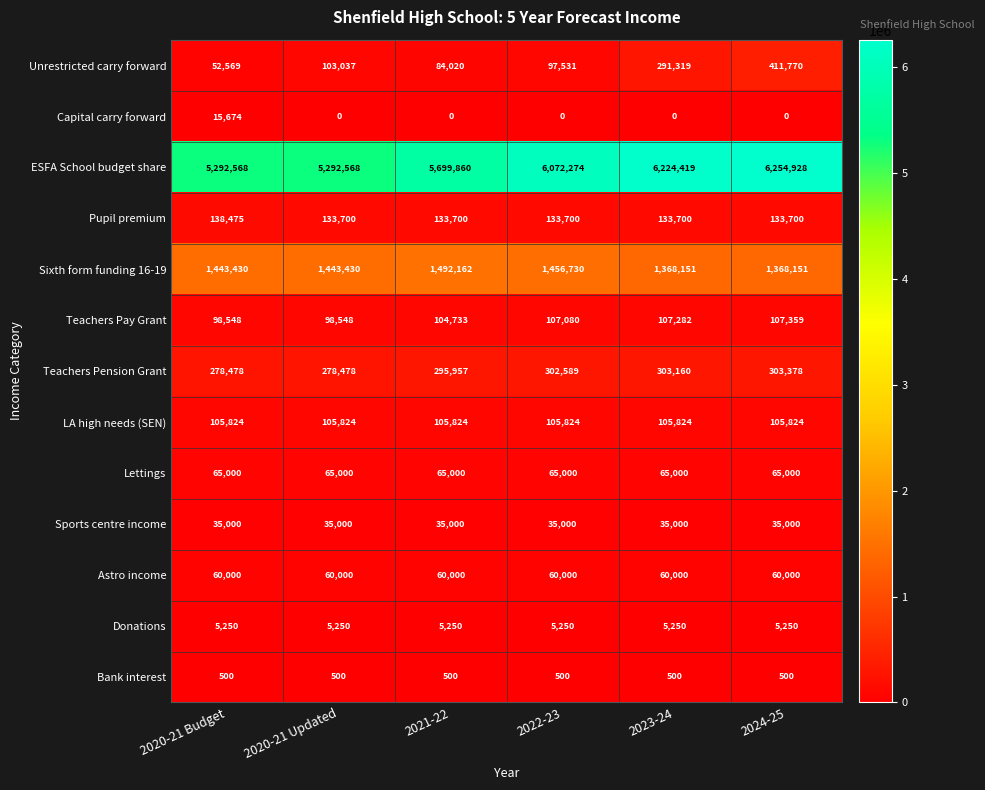

The Teachers Pension Grant series shows 389299 at 2020-21 Budget. True or false?

False